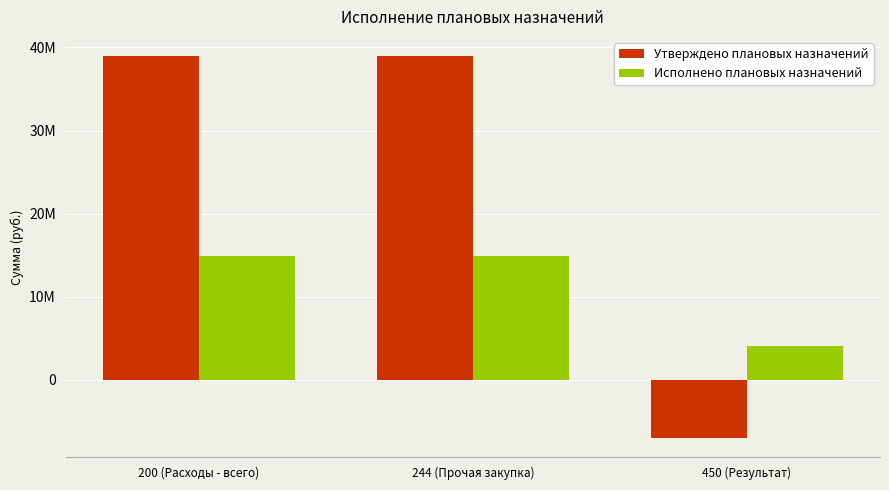

The value of Утверждено плановых назначений at 244 (Прочая закупка) is 38965643.5. True or false?

True